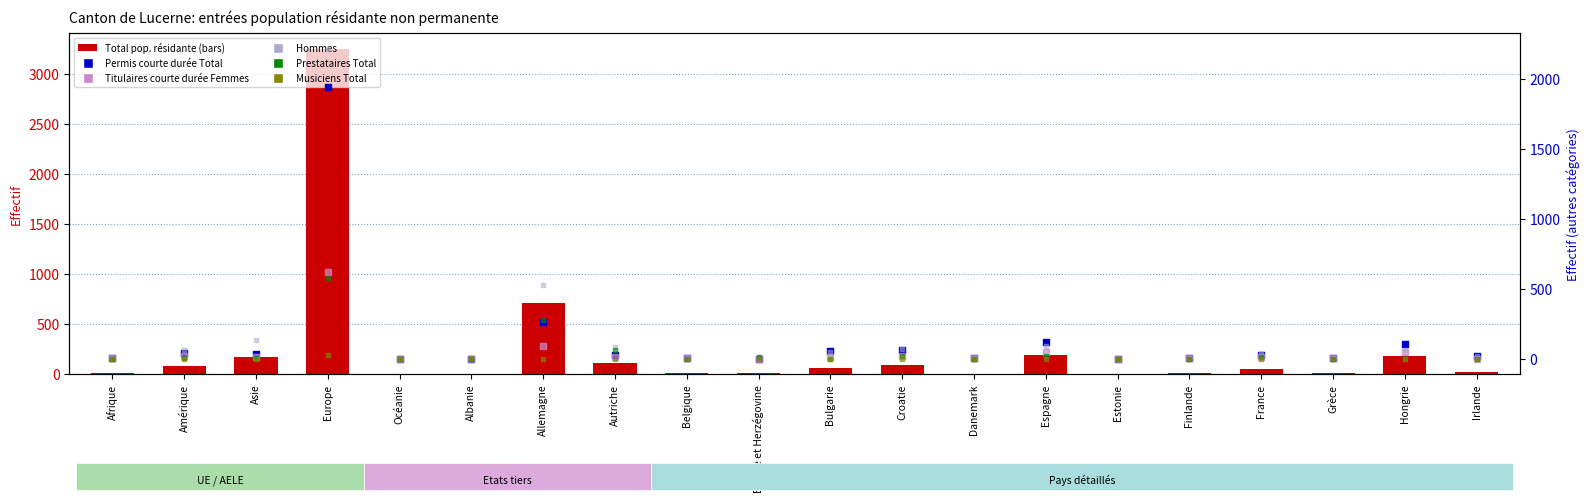

What are all the series names shown in the legend?

Total pop. résidante, Permis courte durée Total, Titulaires courte durée Femmes, Hommes, Prestataires Total, Musiciens Total